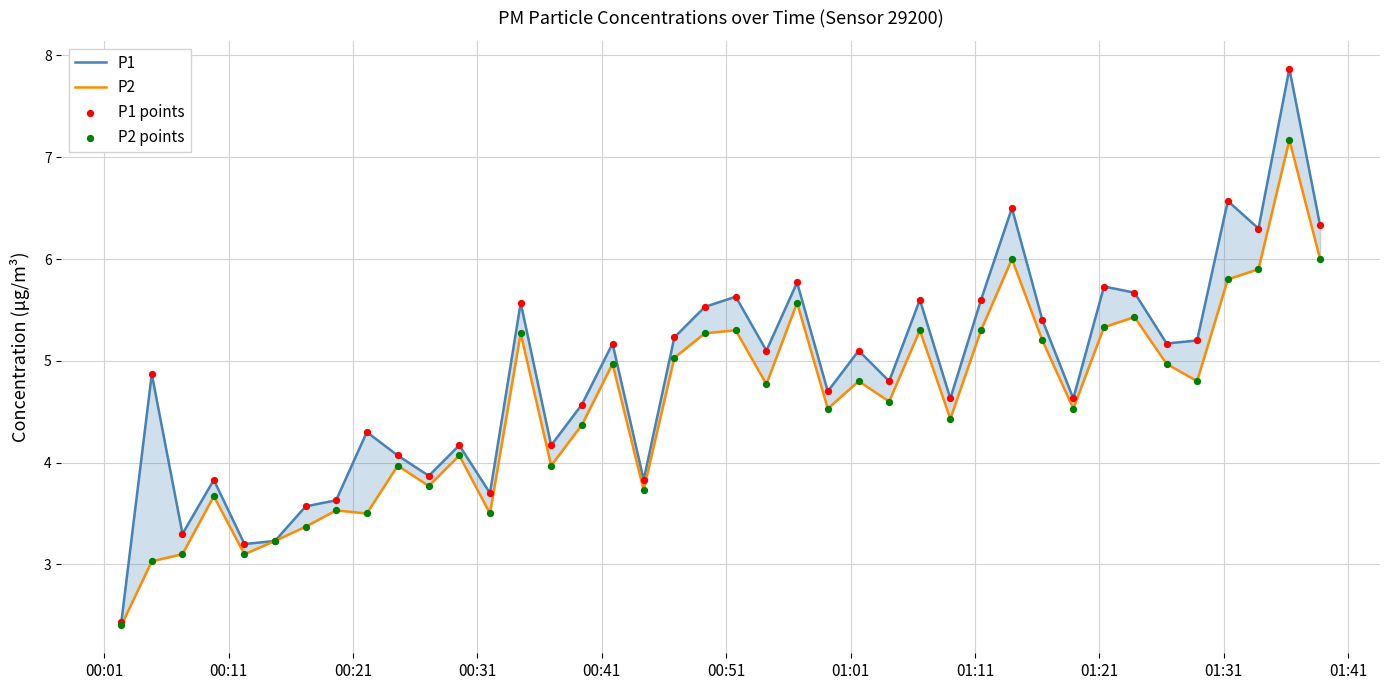

Is the value of P1 at 29 greater than the value of P2 at 39?

Yes